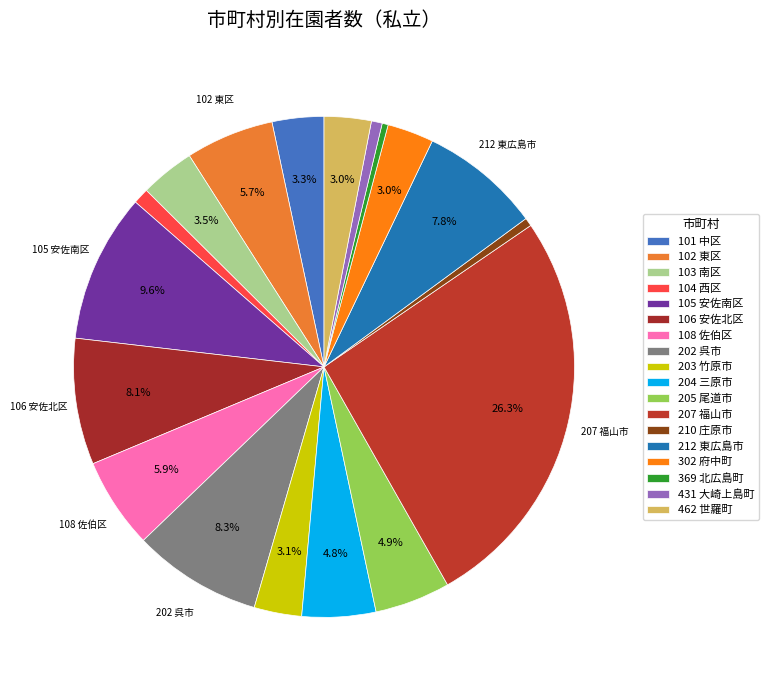

Is 108 佐伯区 the majority of the pie?

No